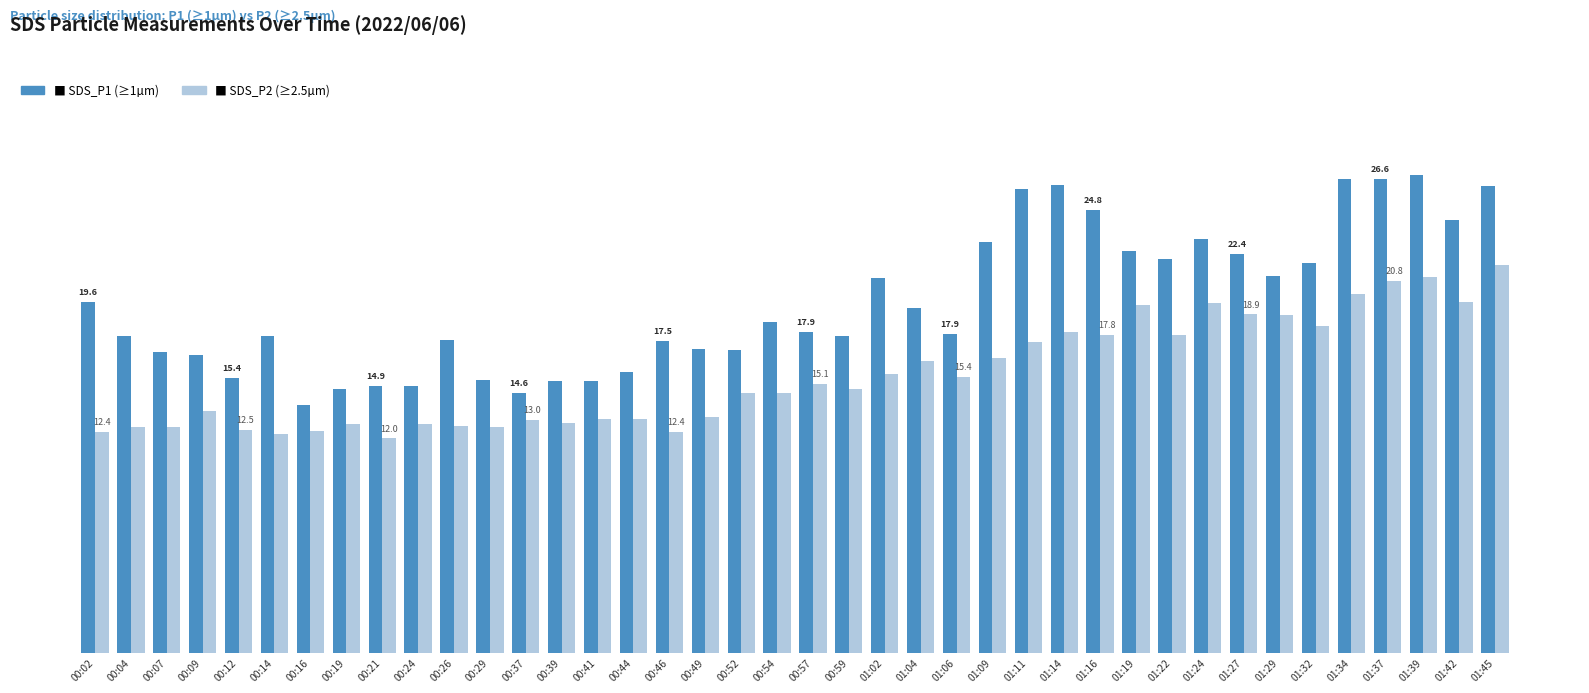

Are the bars grouped side by side (vs. stacked)?

Yes